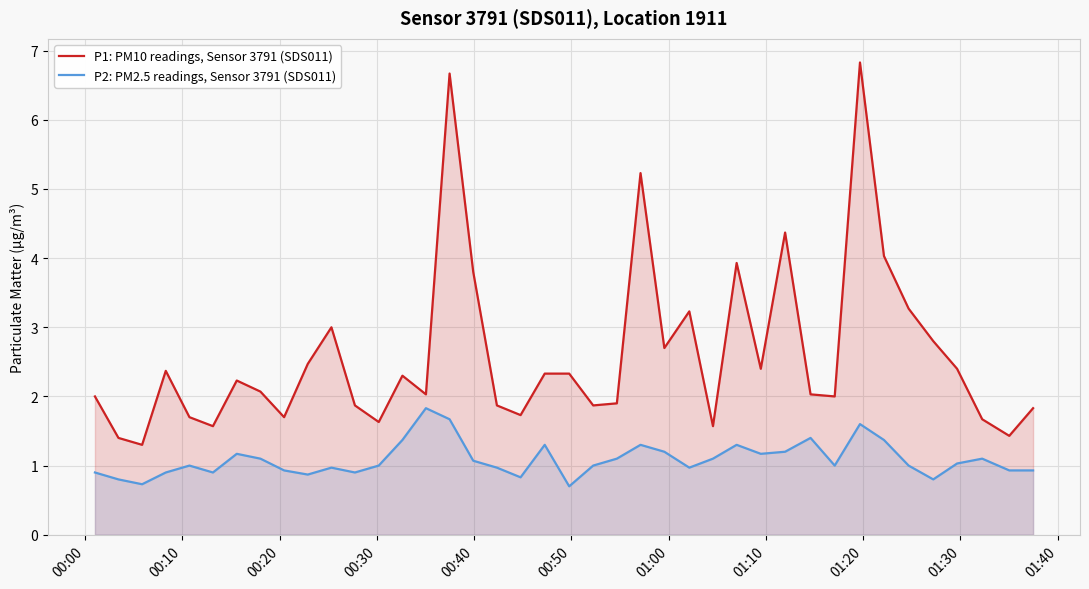

What is the smallest value displayed?

0.7